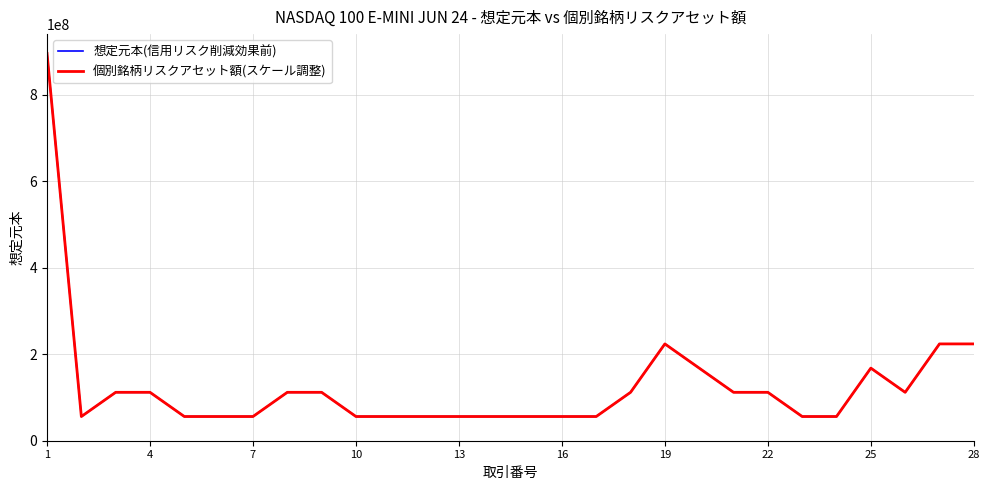

What is the minimum value for 個別銘柄リスクアセット額(スケール調整)?

55945995.0